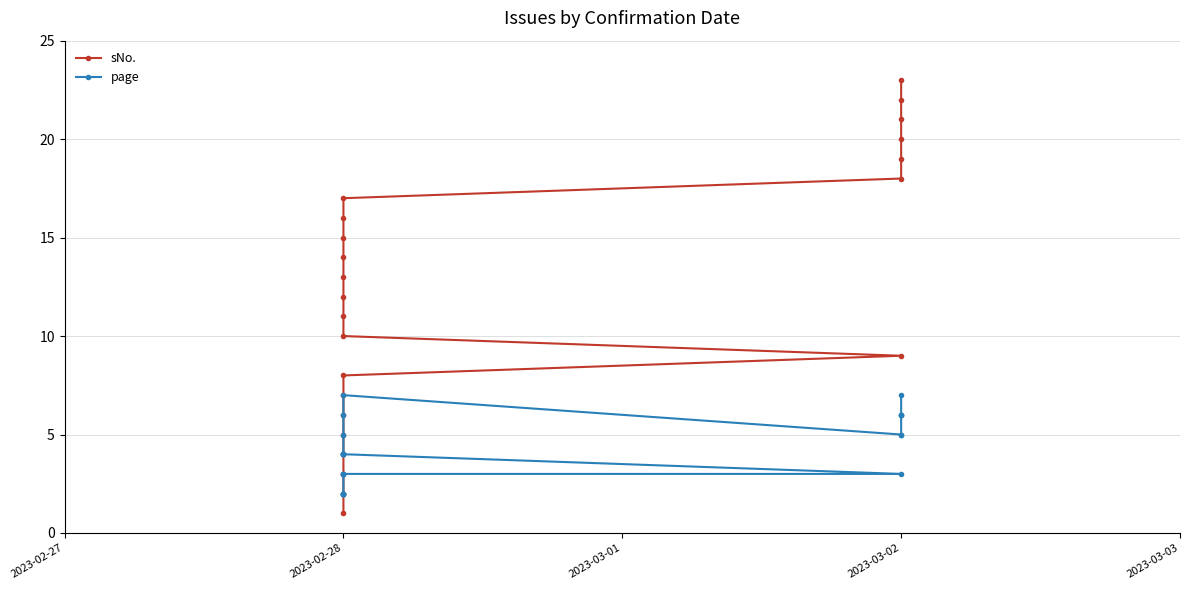

What is the difference between the page values at 2023-02-28 and 2023-03-02?

3